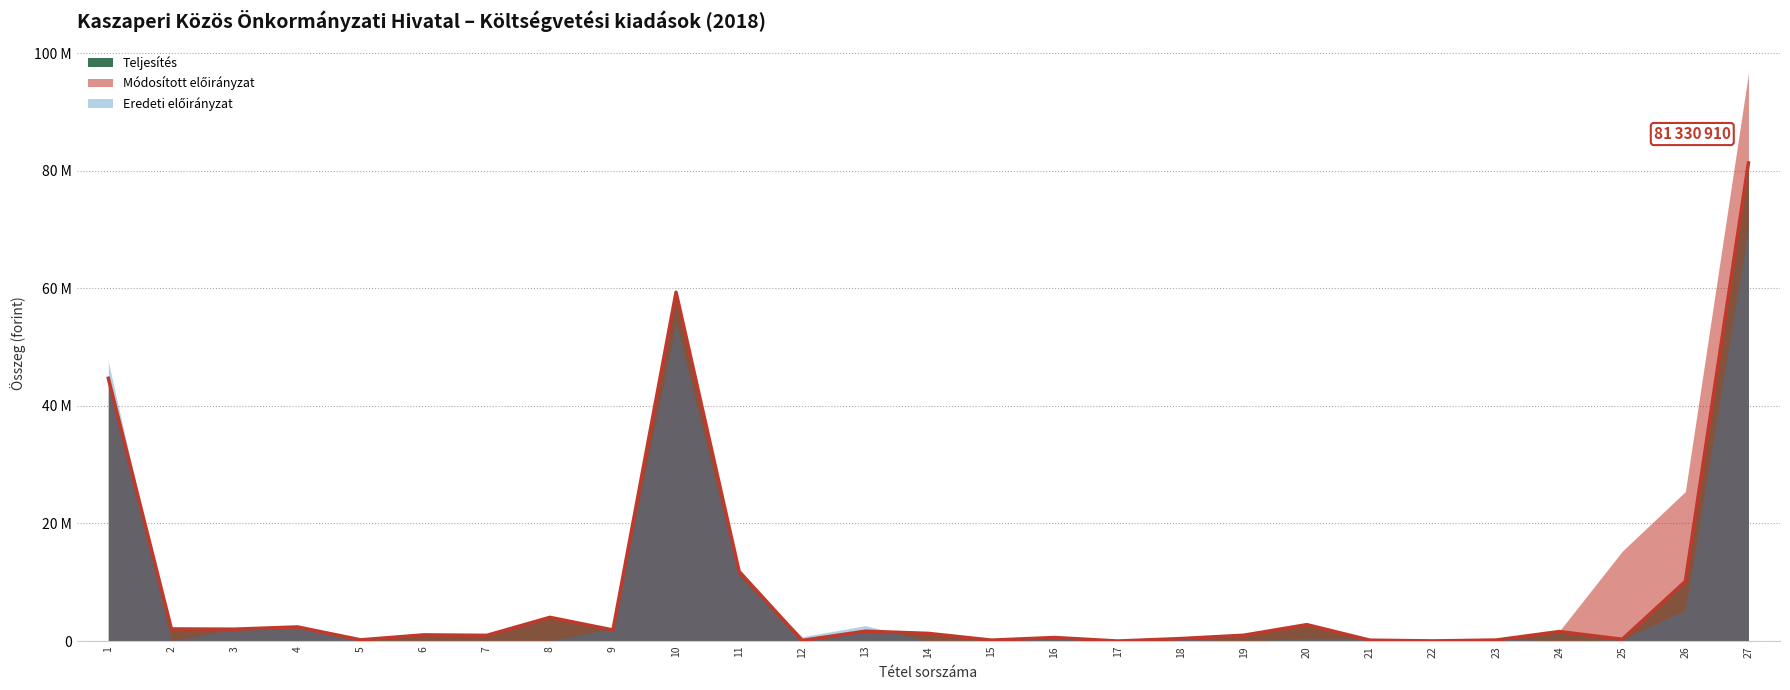

Reading left to right, list all the values displayed in this chart.

Teljesítés: 44707815	2063155	2022000	2402420	204360	1051951	970969	4033067	1883630	59339367	11834272	103456	1679668	1302475	158174	604472	4716	422386	993224	2793212	148159	25800	173959	1618512	303017	10157271	81330910
Módosított előirányzat: 44708000	2065000	2022000	2403000	205000	1052000	971000	4034000	1884000	59344000	11835000	105000	1681874	1398000	166000	607000	5000	424000	1055000	2818000	200000	26000	226000	1659119	15292375	25437368	96616368
Eredeti előirányzat: 47559000	0	2022000	2393000	0	0	0	0	2200000	54174000	11034000	750000	2624000	0	150000	300000	0	284000	0	468000	450000	0	450000	0	250000	5276000	70484000